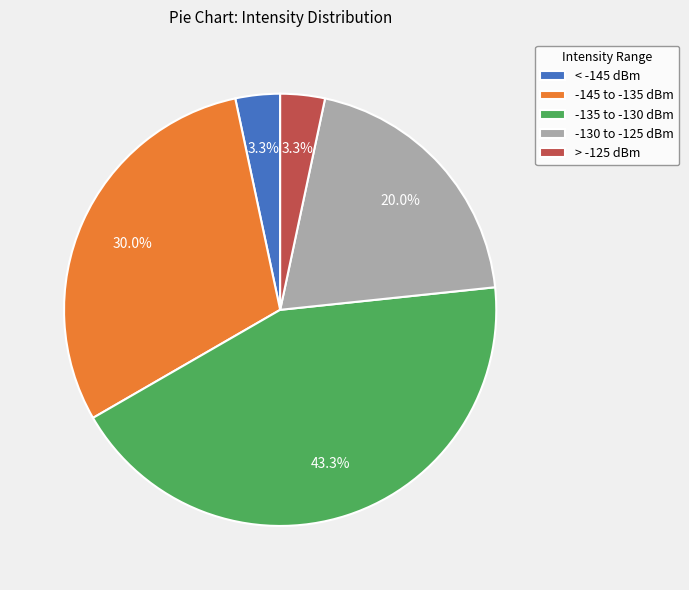

What portion of the pie excludes -130 to -125 dBm?

80.0%